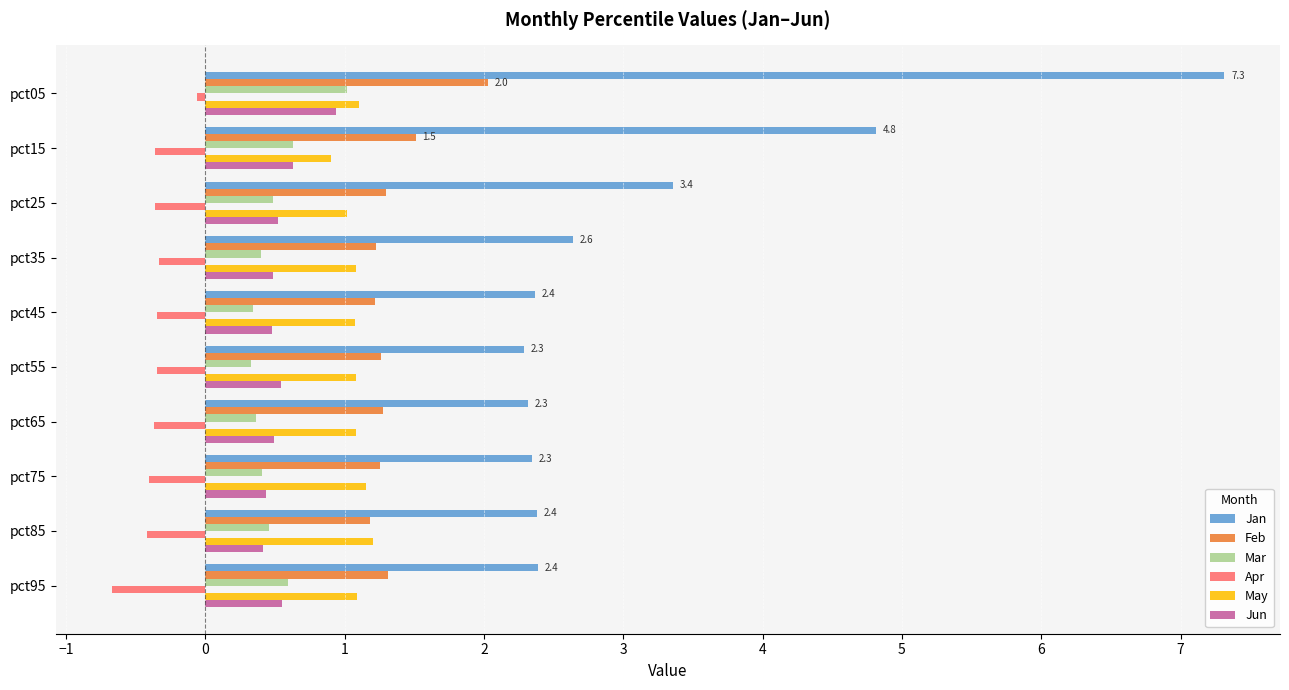

What is the maximum value shown in the chart?

7.3